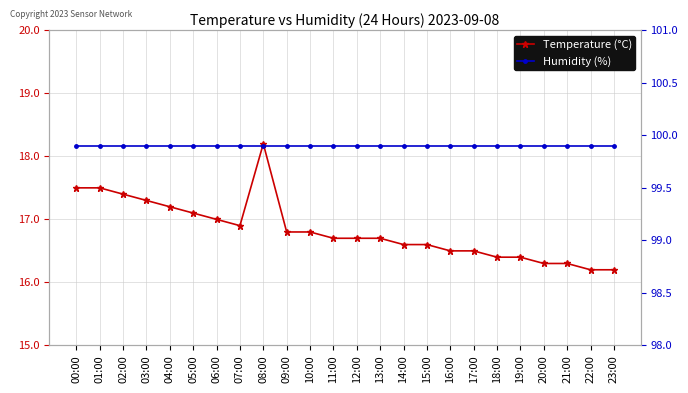

What is the minimum value for Temperature (°C)?

16.2